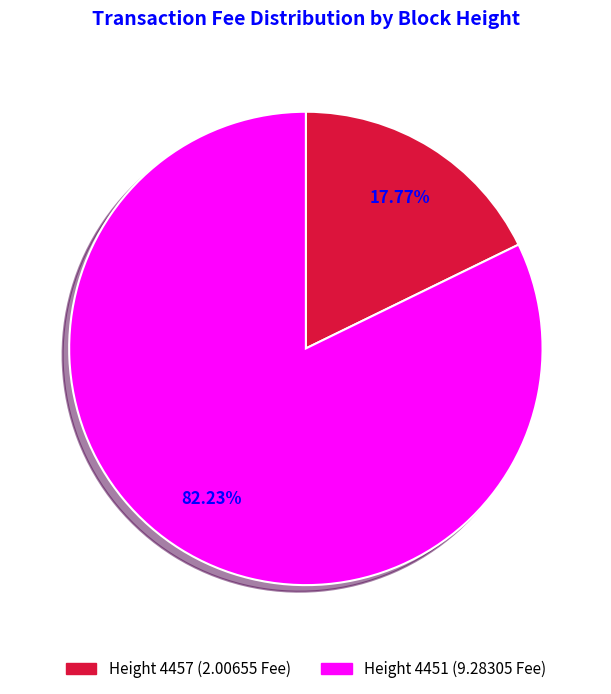

Does any single category account for the majority?

Yes